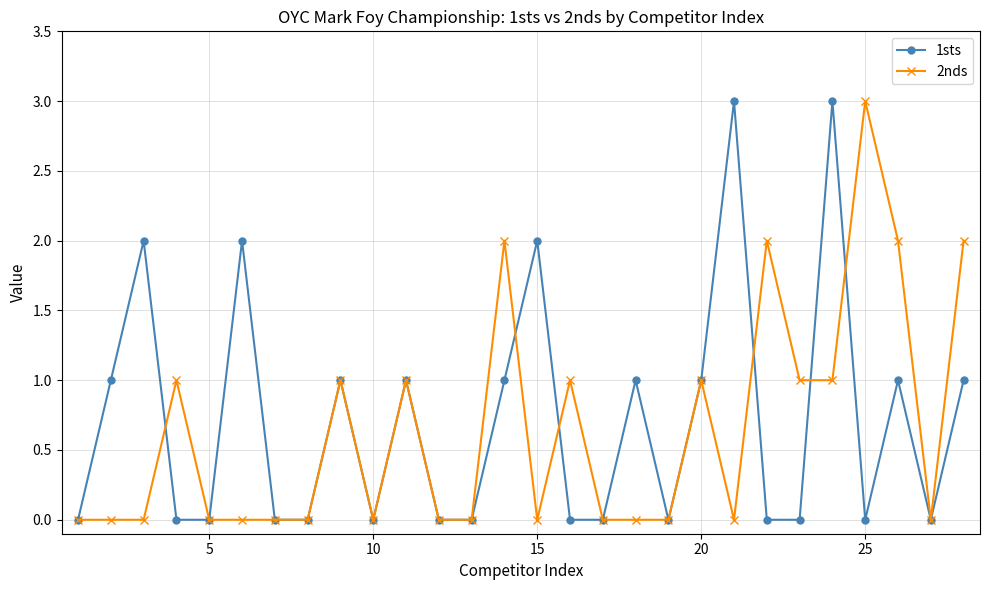

Is this an area chart (filled region under the line)?

No